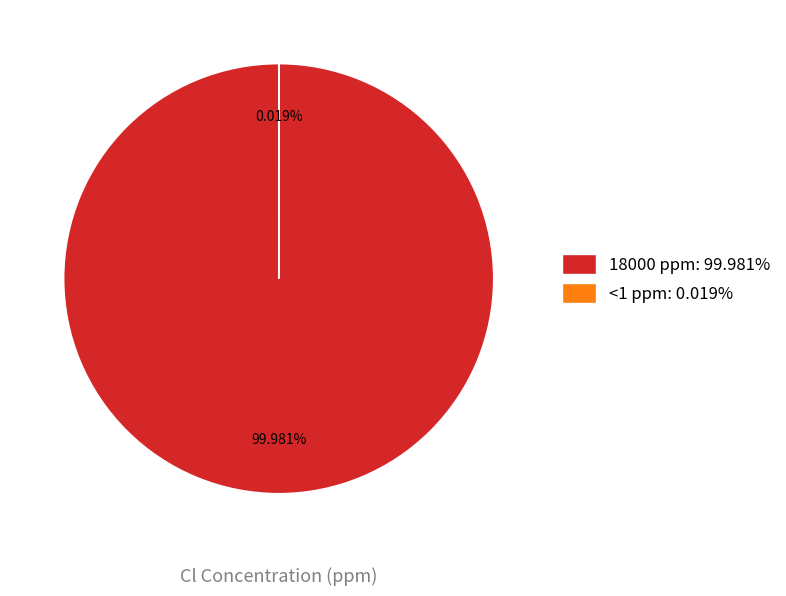

Which slice represents more than half of the pie?

18000 ppm: 99.981%